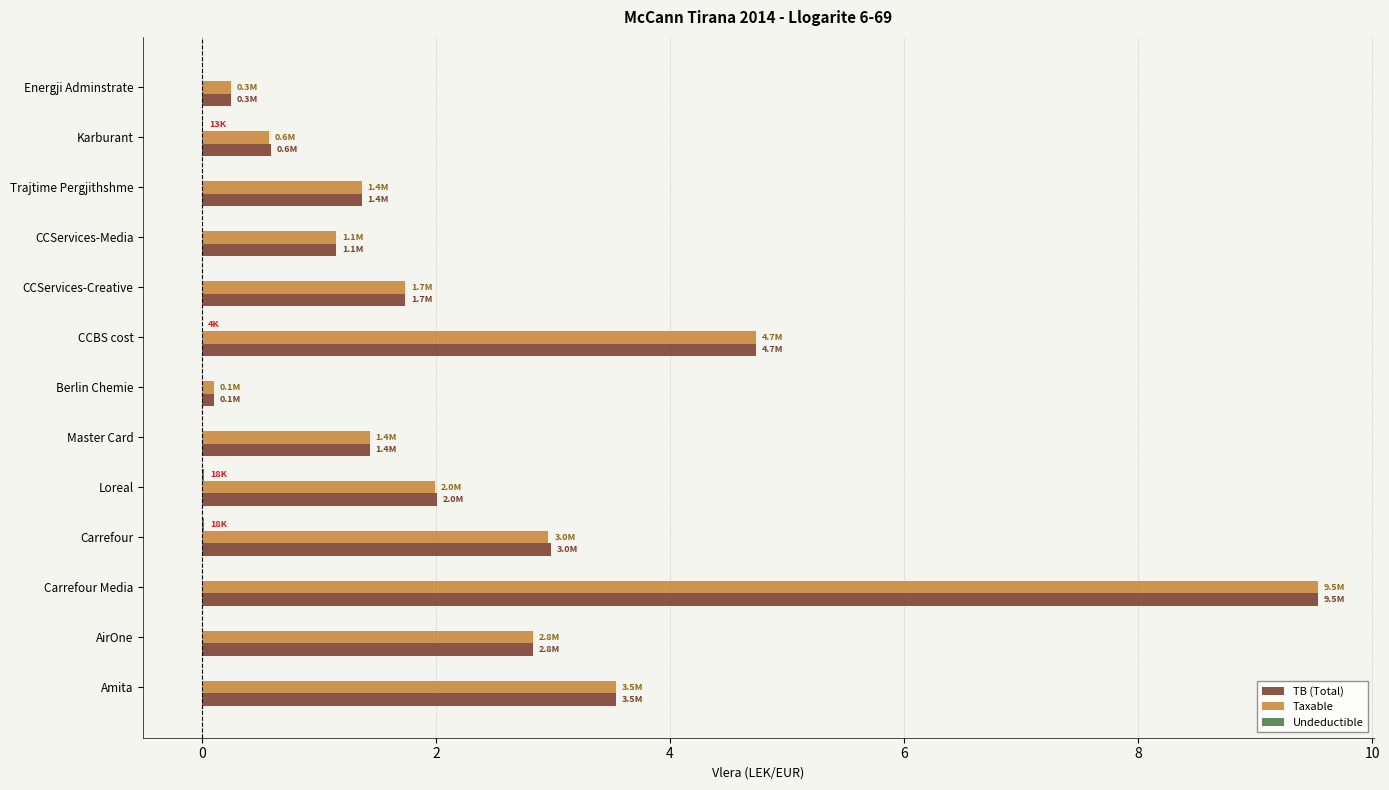

What is the total value across all series at AirOne?

5.7